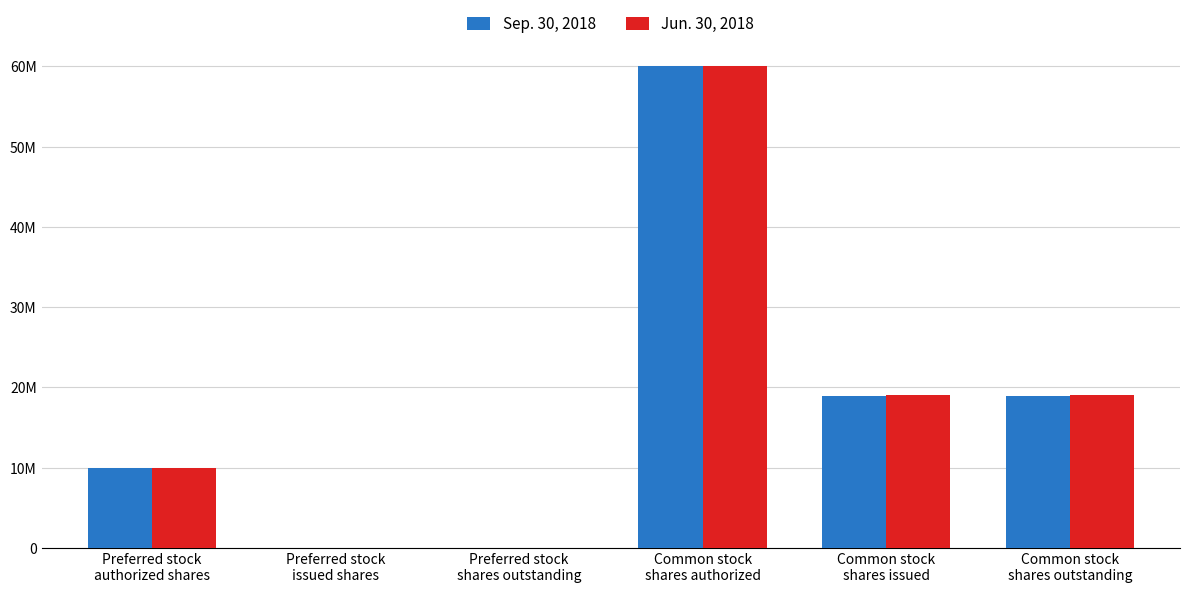

Are the bars grouped side by side (vs. stacked)?

Yes